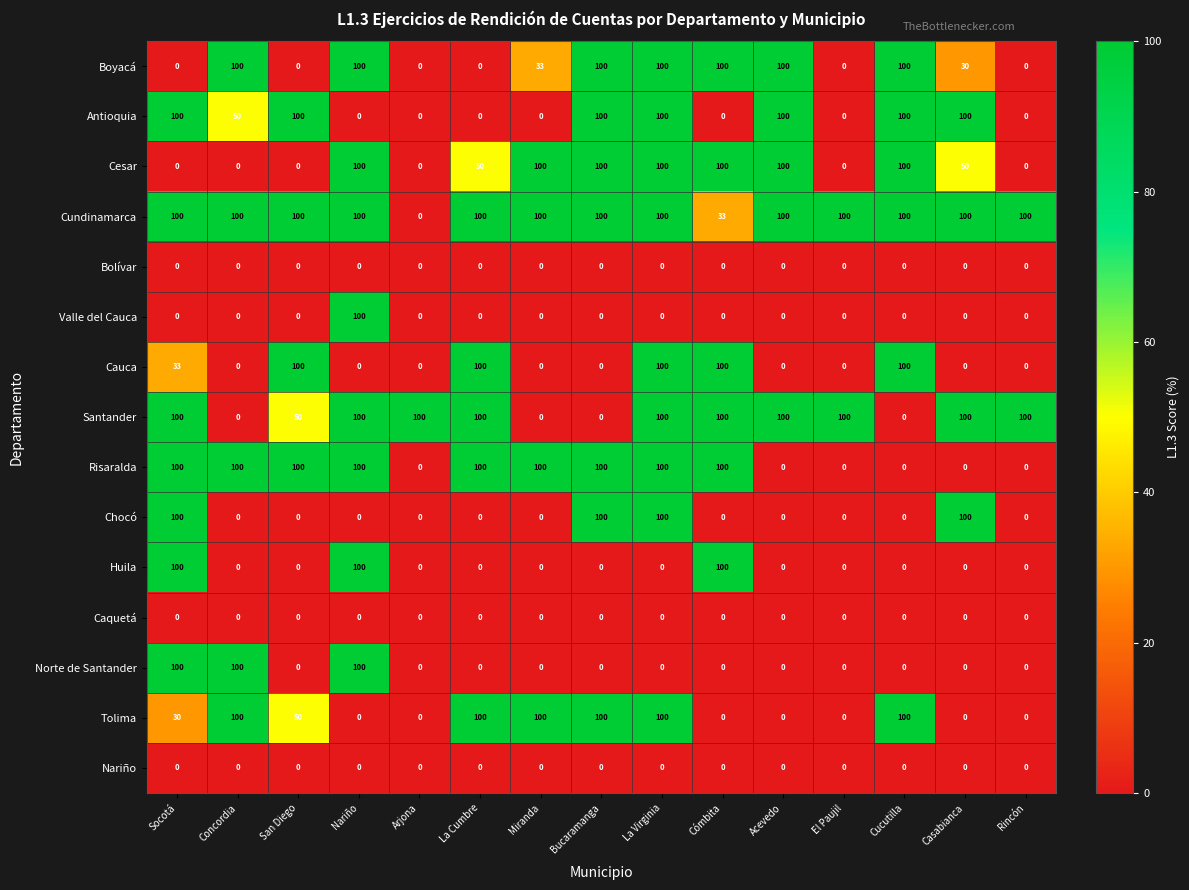

What is the difference between the highest and lowest values at Arjona?

100